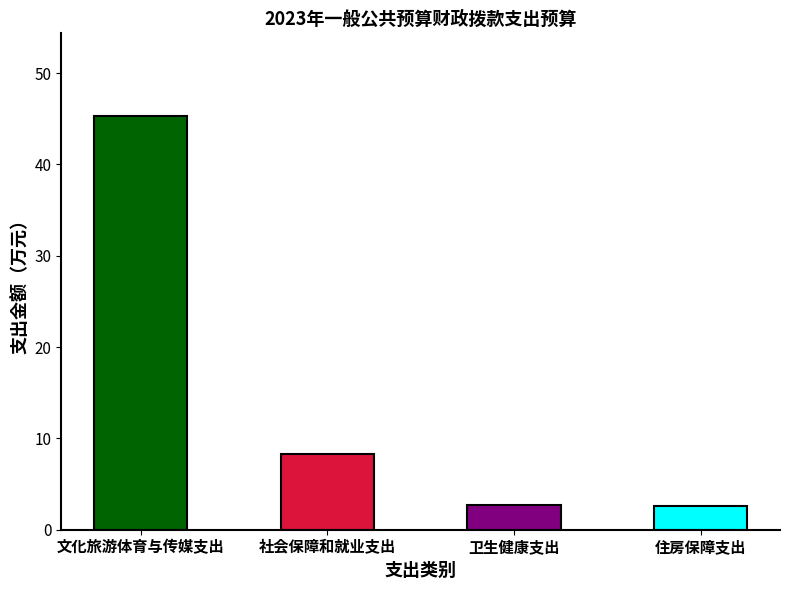

What is the ratio of the value at 社会保障和就业支出 to the value at 卫生健康支出?

3.1